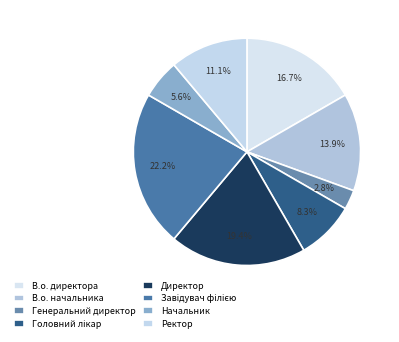

Does Генеральний директор account for over 50% of the chart?

No